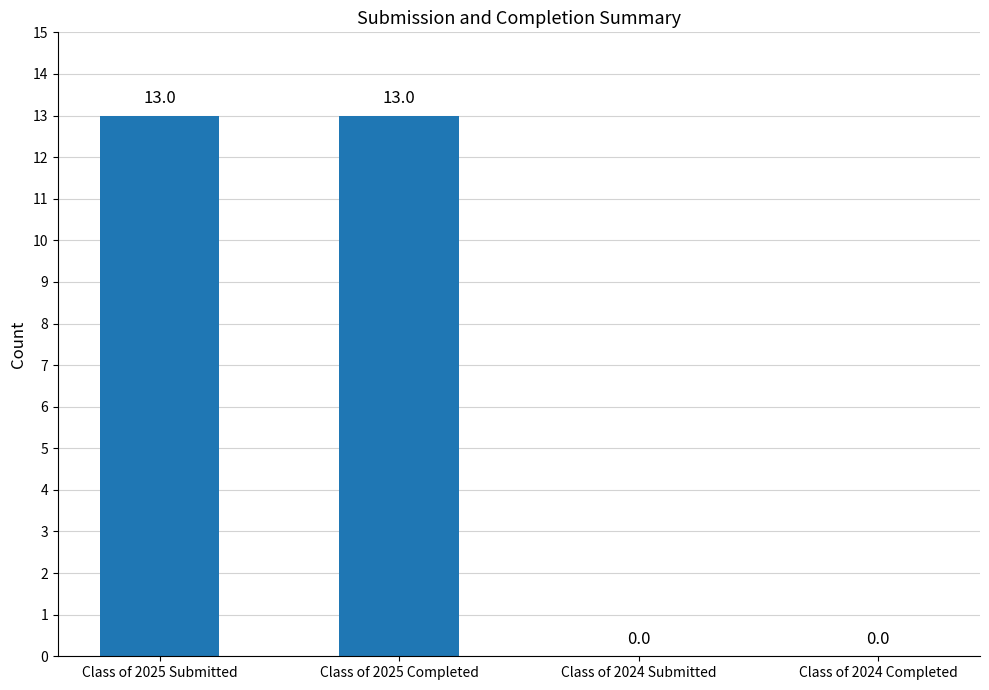

How many categories are shown in the chart?

4